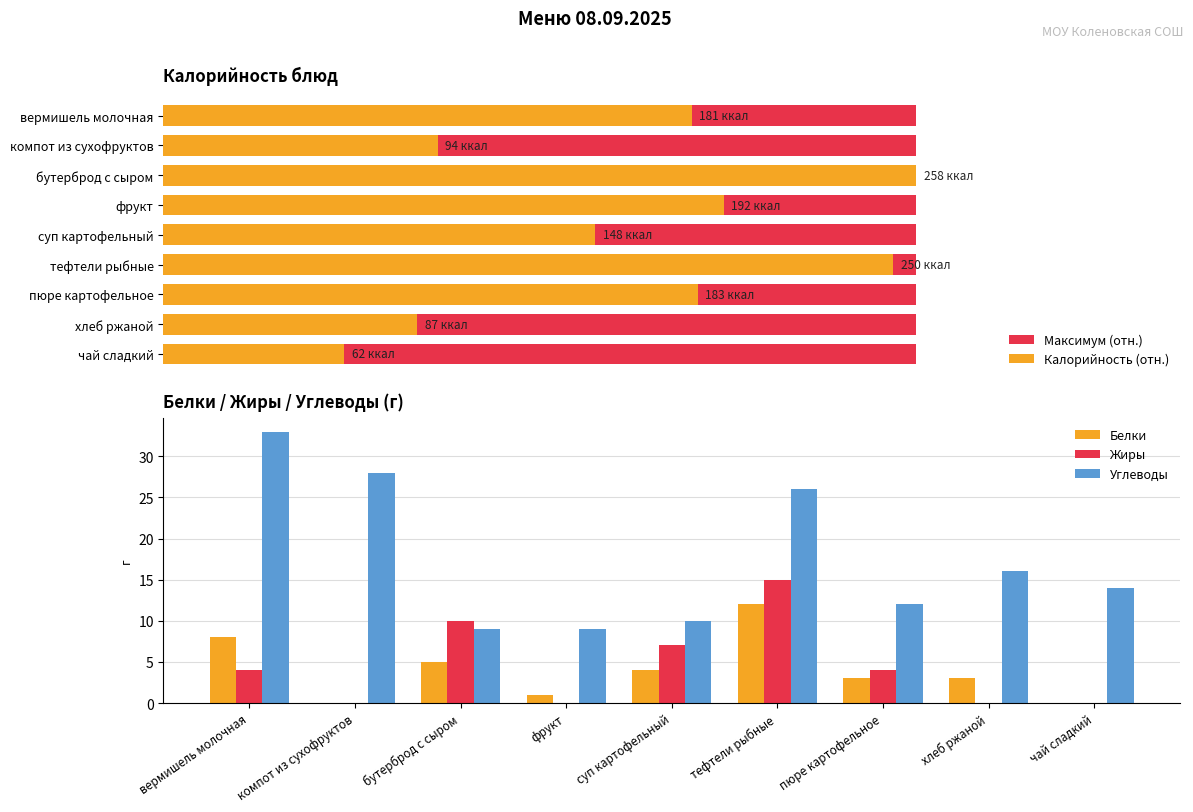

At which label does Углеводы reach its peak?

вермишель молочная